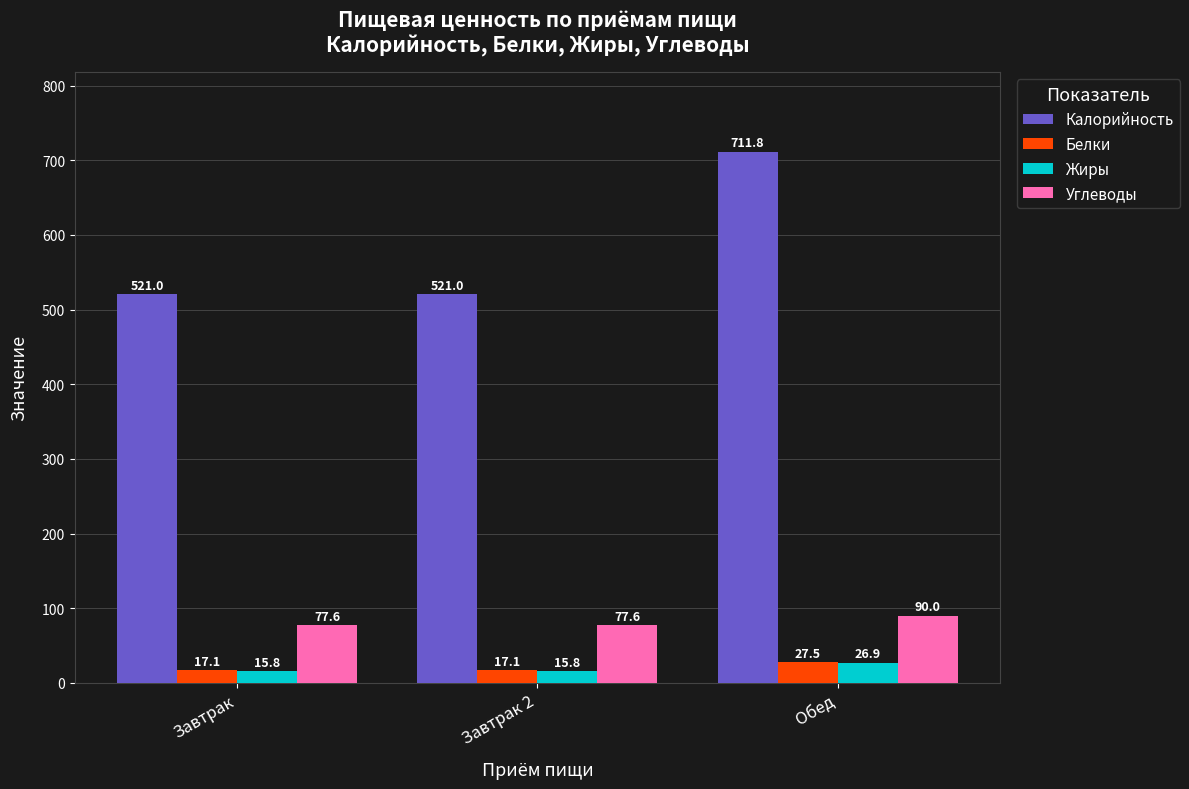

List the series in order of their peak value, lowest first.

Жиры, Белки, Углеводы, Калорийность